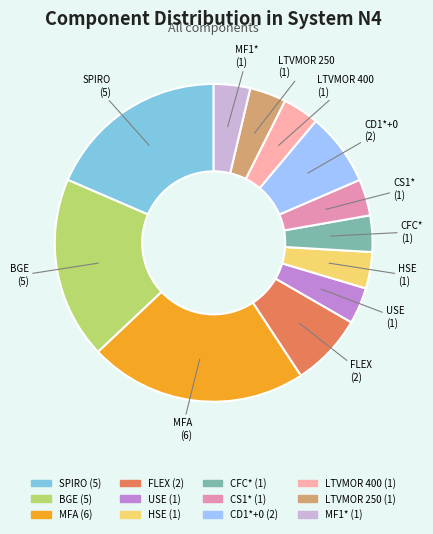

True or false: CD1*+0 accounts for 1% of the total.

False